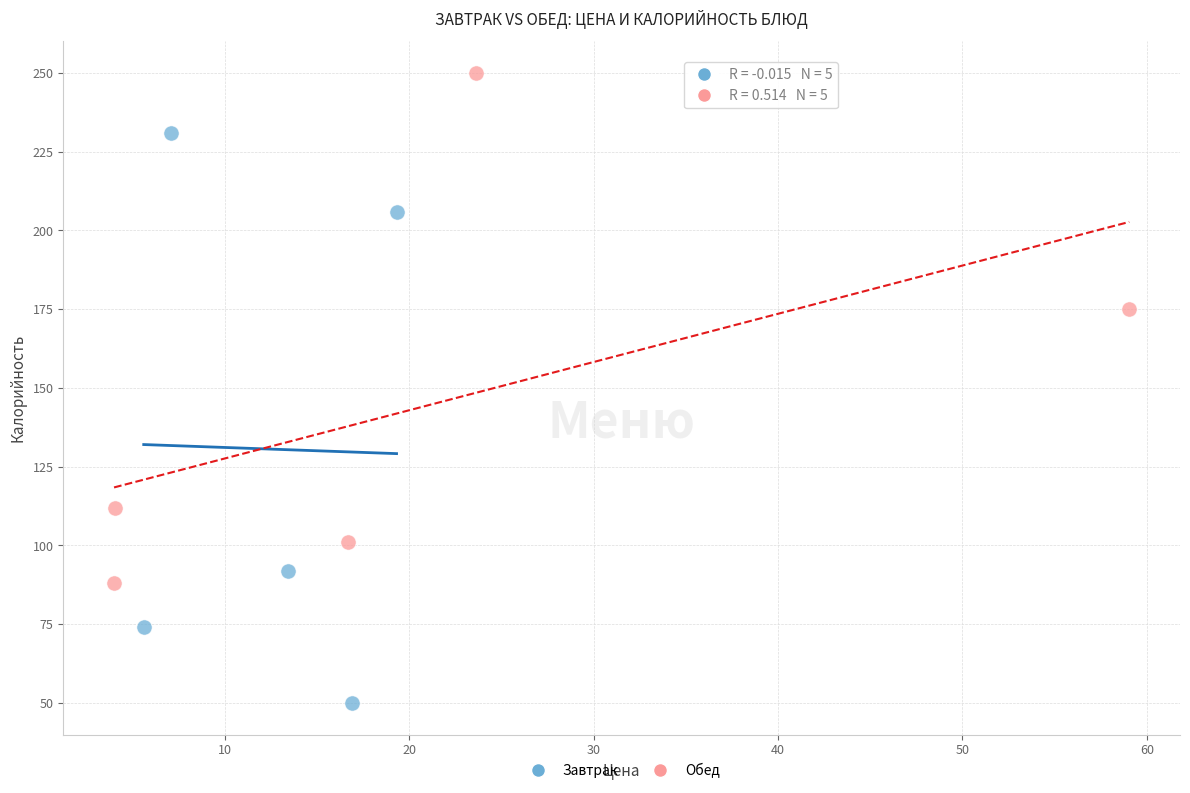

Which series reaches the minimum Y coordinate?

Завтрак